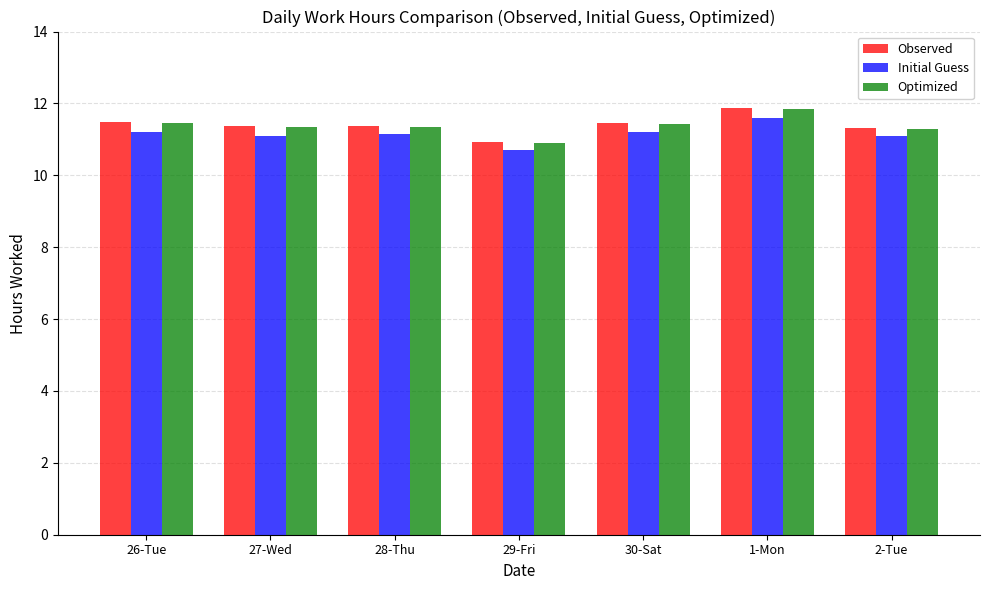

What is the difference between the Optimized values at 27-Wed and 26-Tue?

0.1